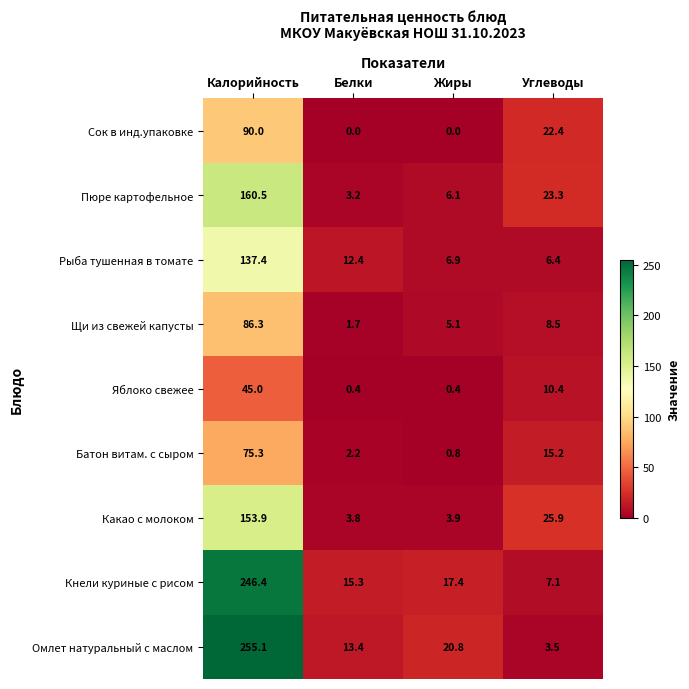

What is the greatest value displayed?

255.1